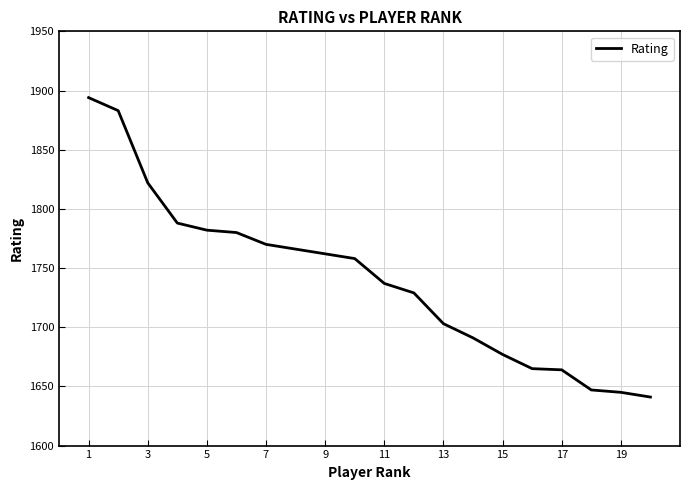

What is the difference between the maximum and minimum values?

253